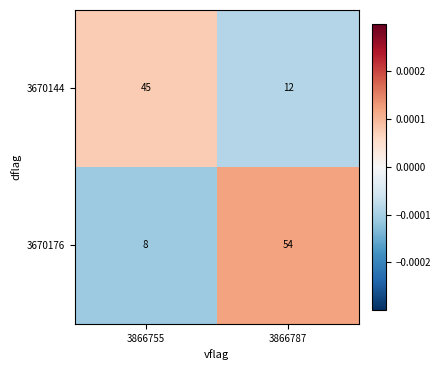

How many data points in 3670176 are less than 54?

1